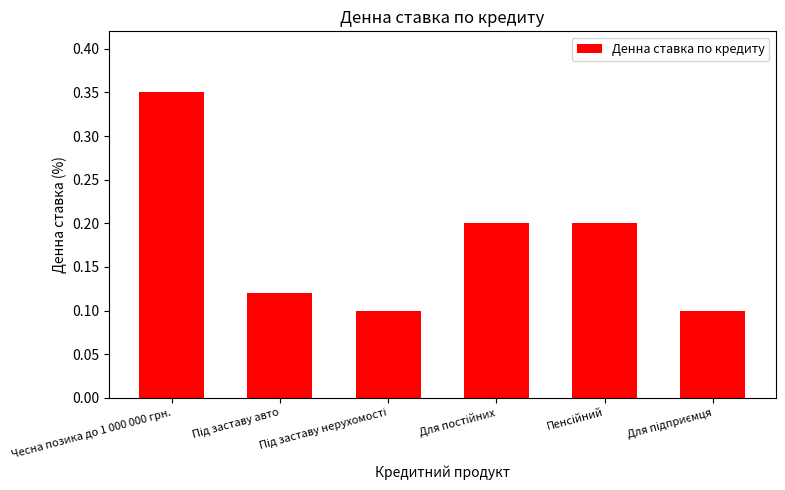

What is the sum of all values?

1.1